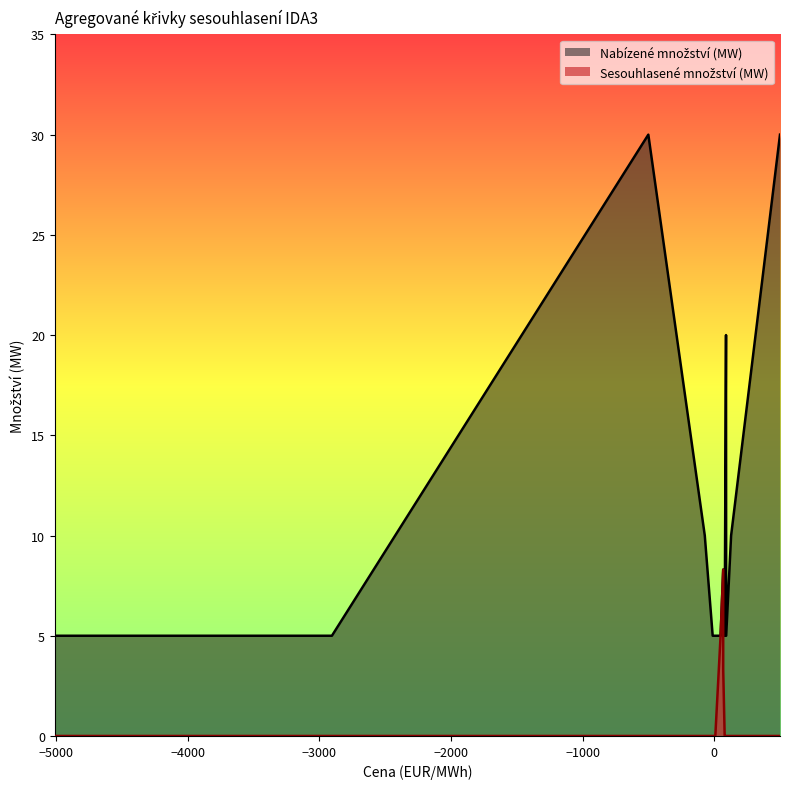

True or false: Sesouhlasene mnozstvi (MW) and Nabizene mnozstvi (MW) intersect in this chart.

False